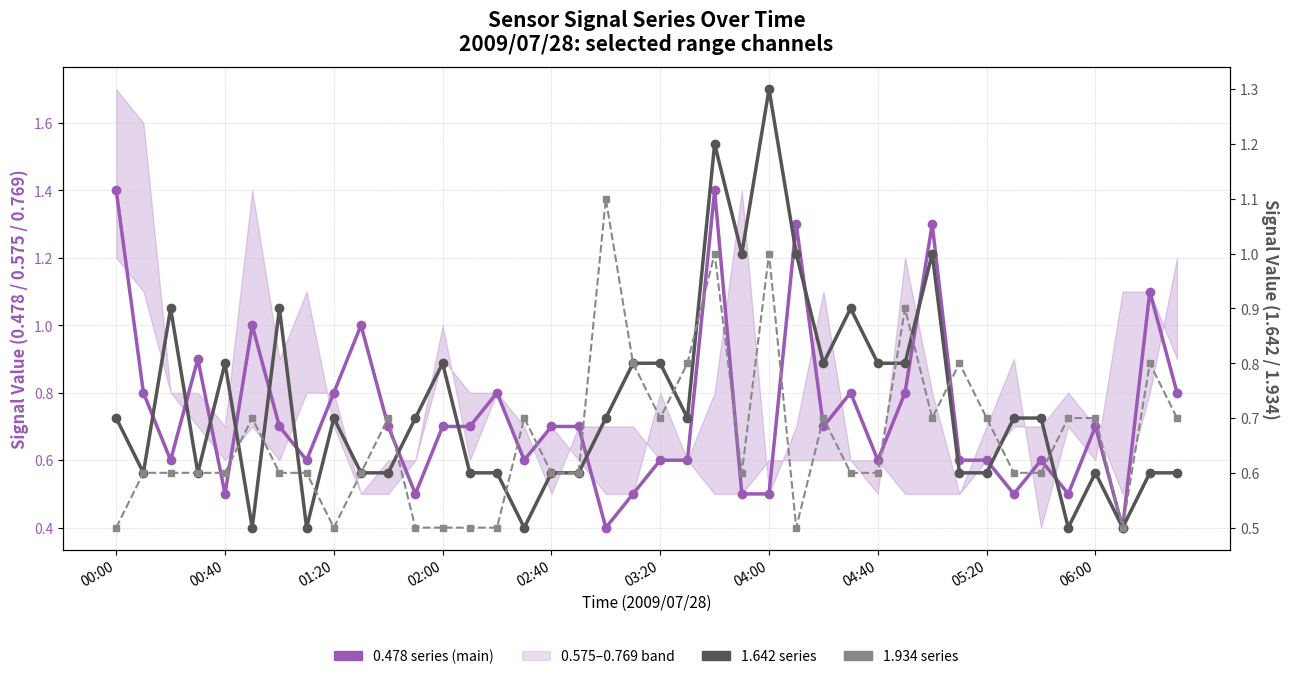

Is this an area chart (filled region under the line)?

No